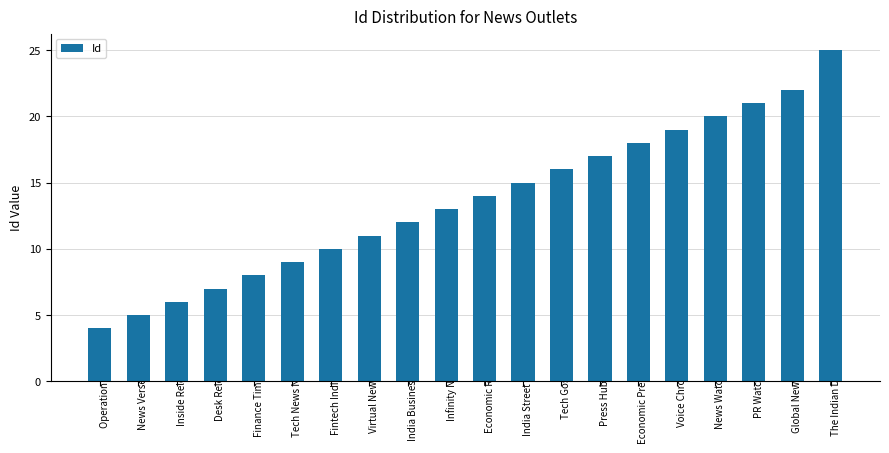

Which label corresponds to the largest value in the chart?

The Indian Darshan